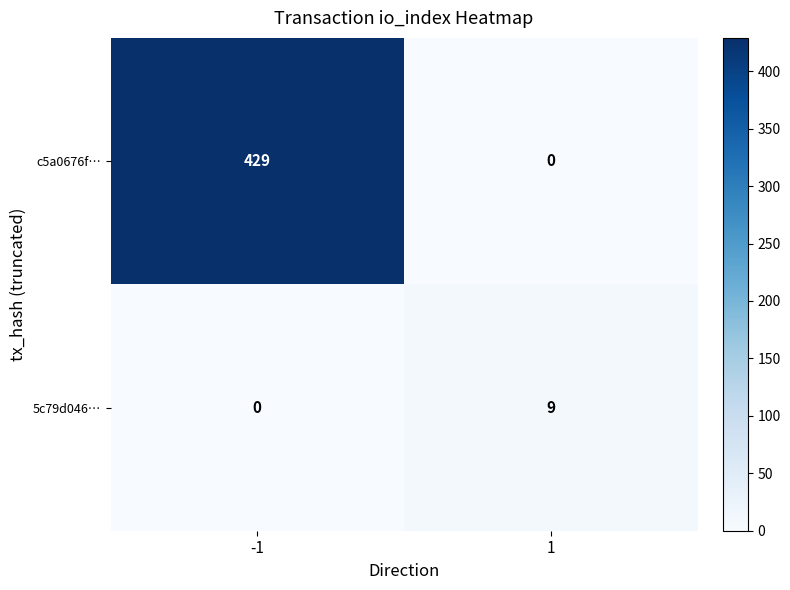

Reading left to right, transcribe all the data shown in this chart.

c5a0676f…: 429	0
5c79d046…: 0	9